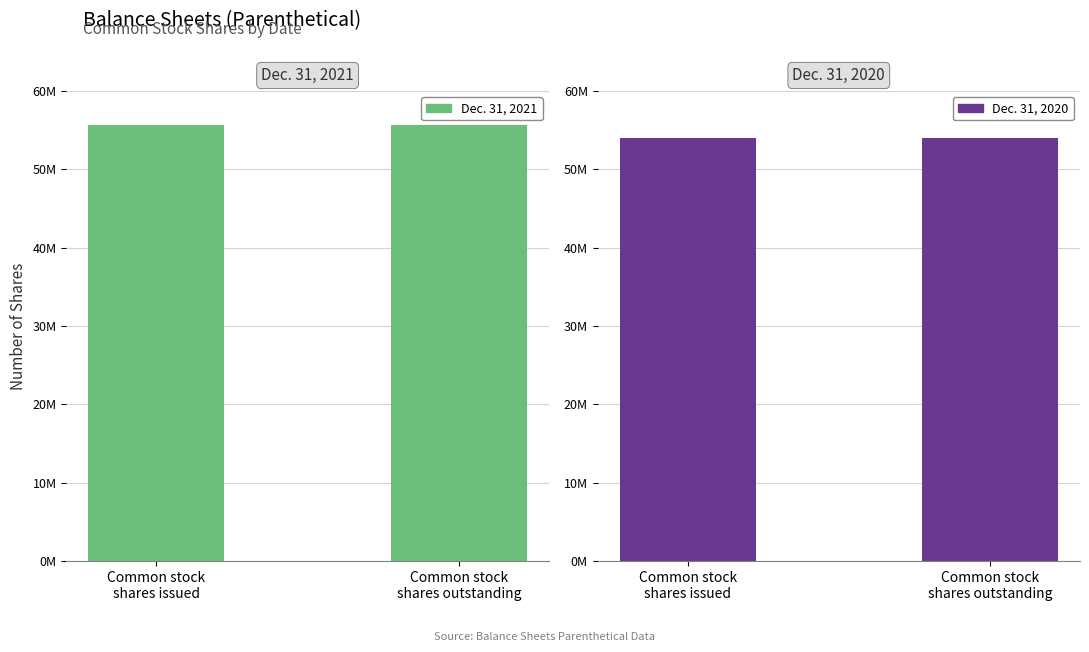

At which category does the chart reach its minimum across all series?

Common stock
shares issued